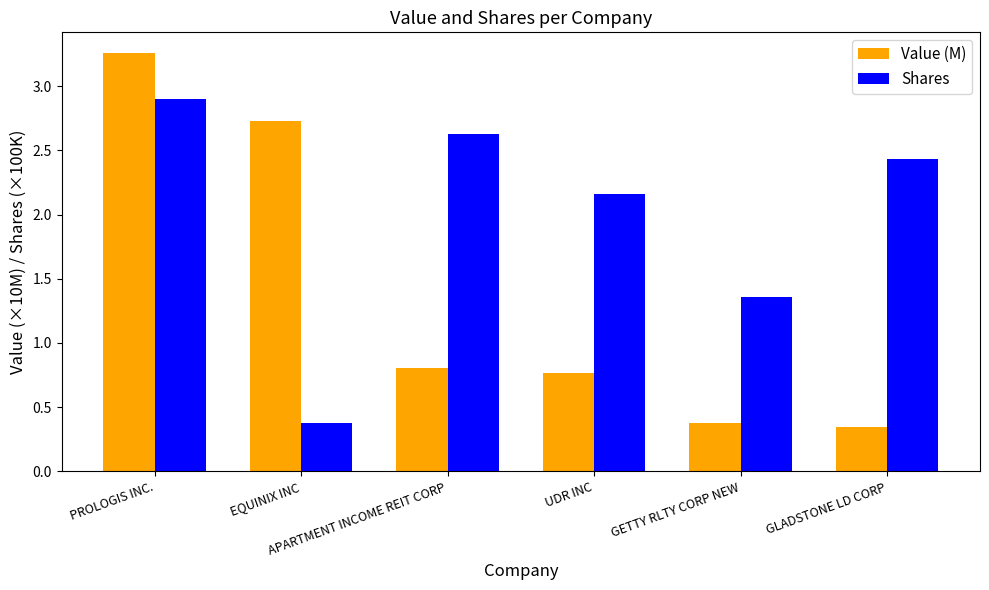

True or false: Value (M) has a value of 2.7 at EQUINIX INC.

True